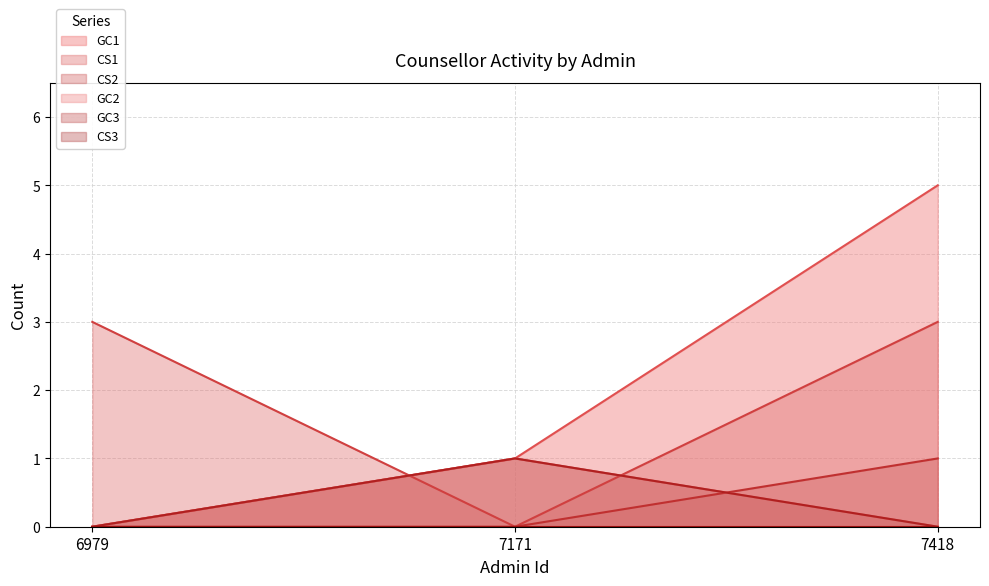

Is the value of CS1 at 7418 greater than the value of GC3 at 7171?

Yes